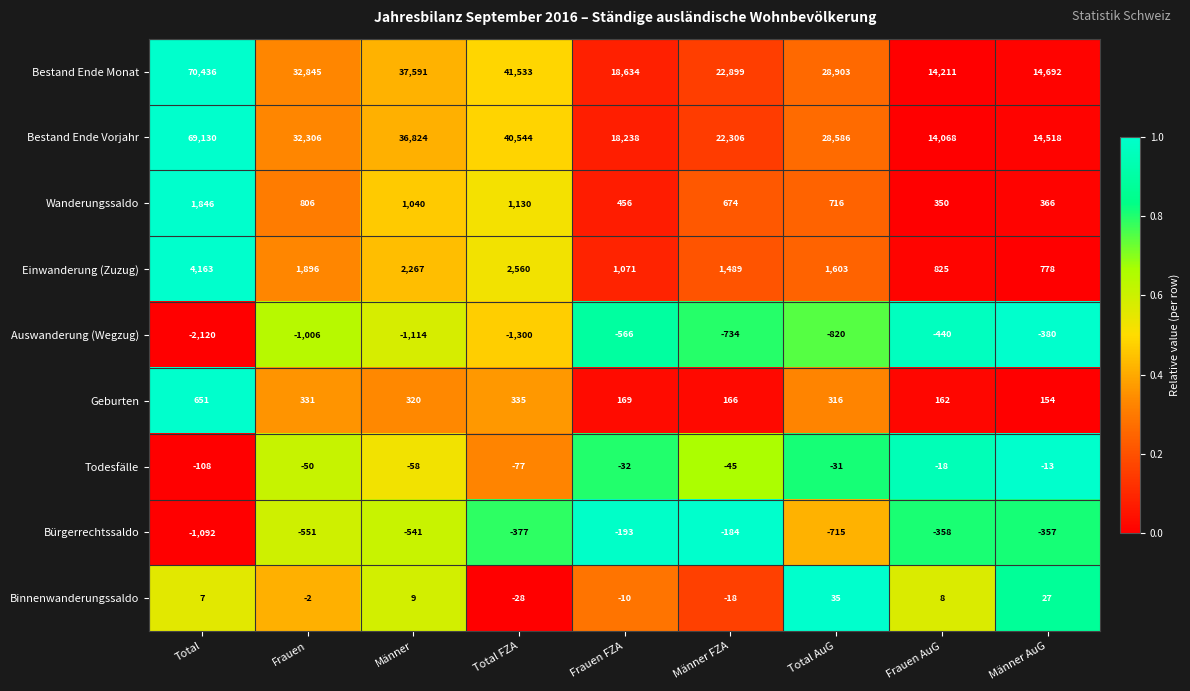

What is the lowest value of the Bestand Ende Monat series?

14211